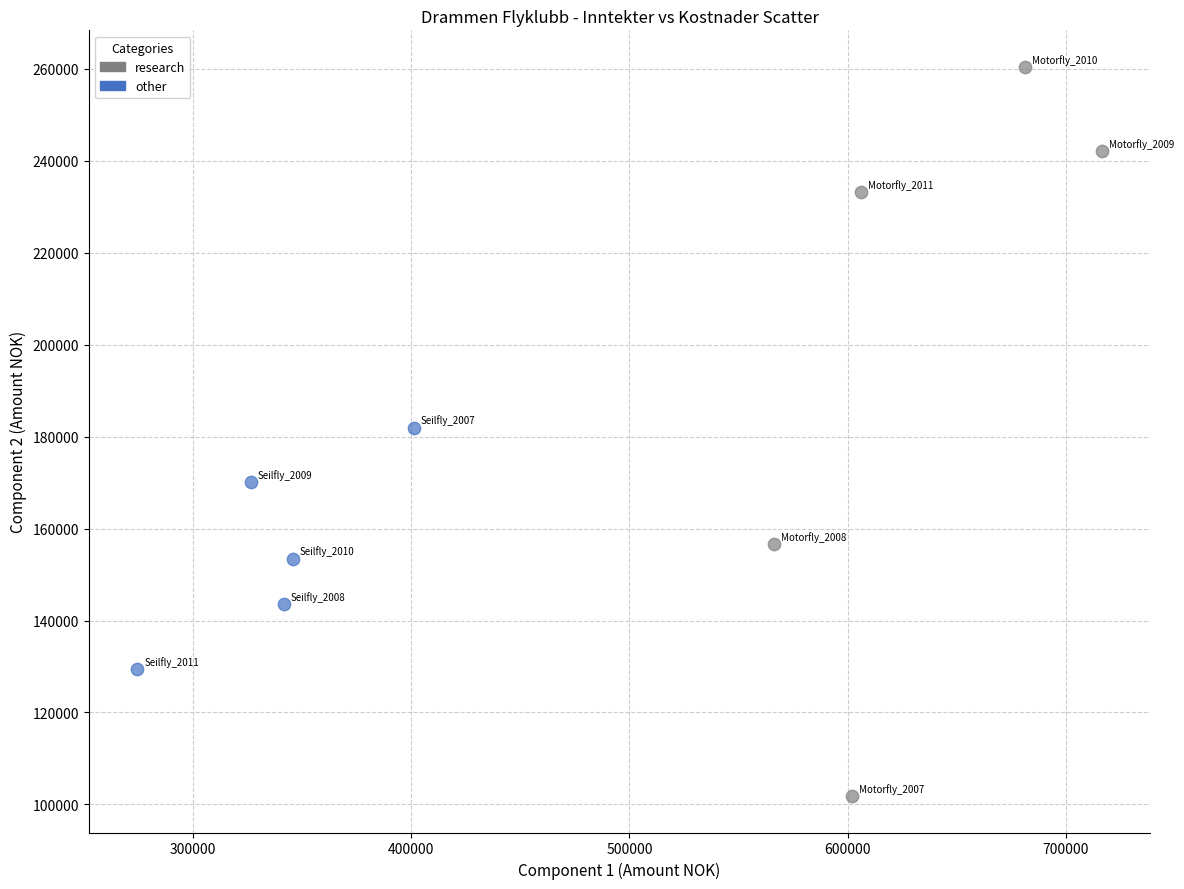

What are all the series names shown in the legend?

research, other